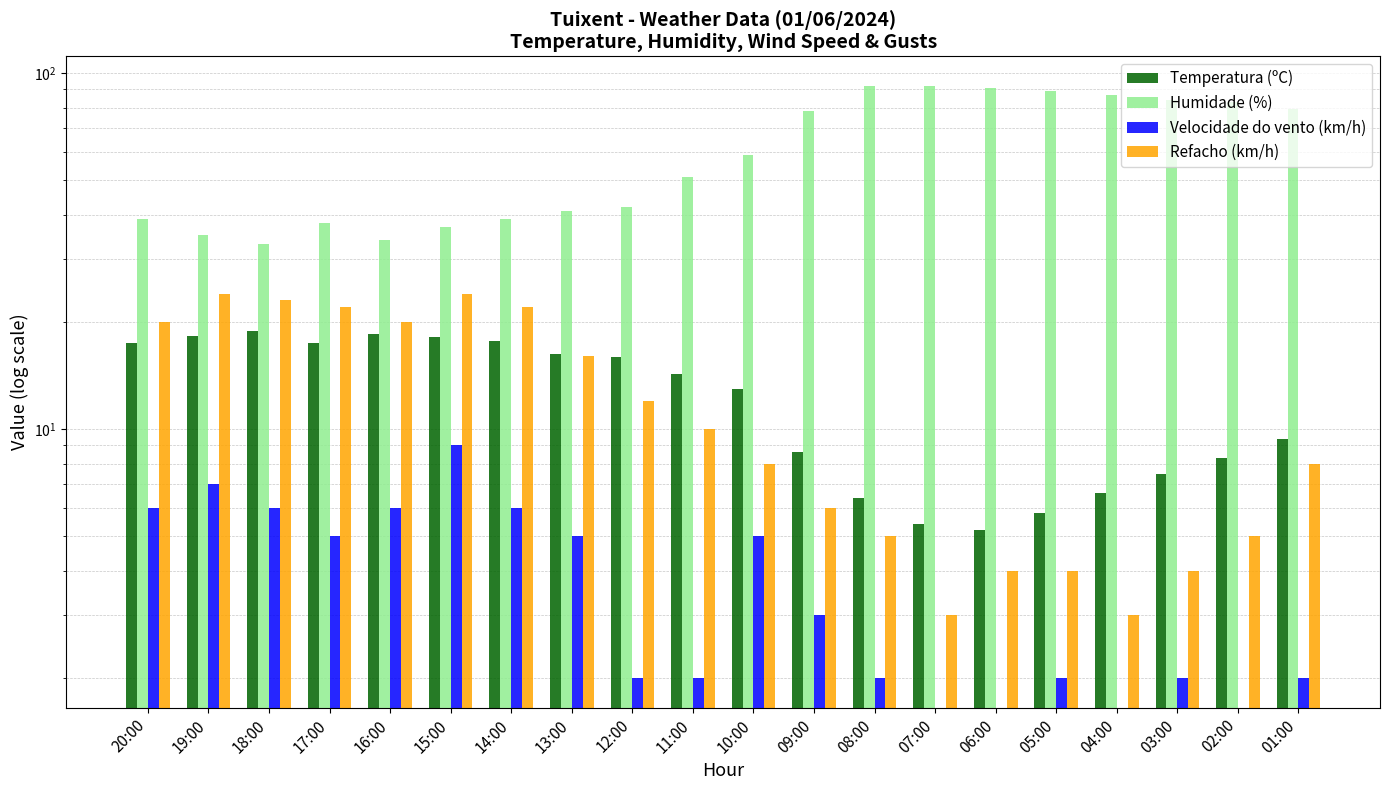

Which series has the largest range (max minus min)?

Humidade (%)